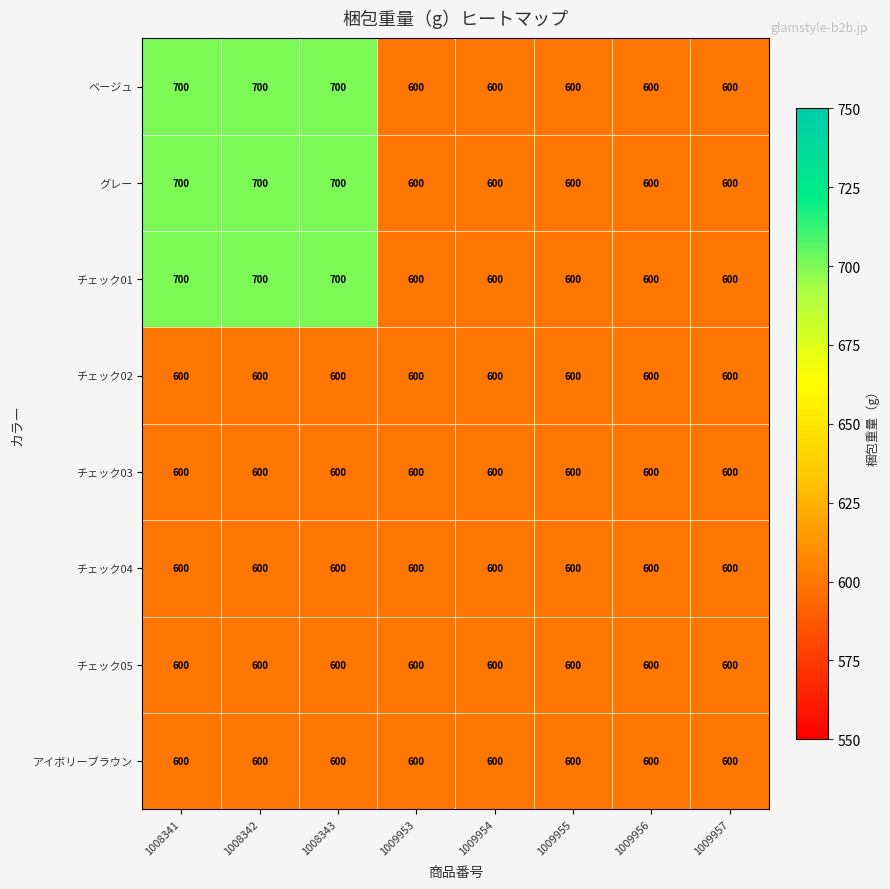

What value does the チェック04 series have at 1009954?

600